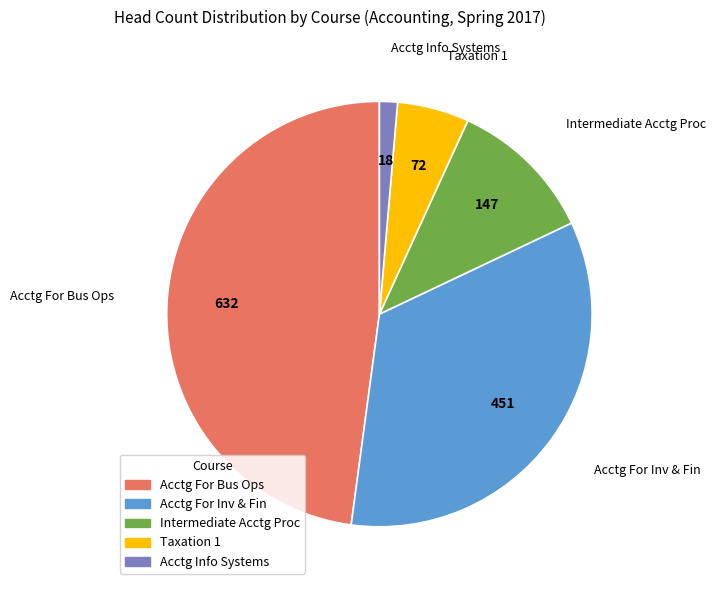

The Acctg Info Systems slice represents 12% of the pie. True or false?

False